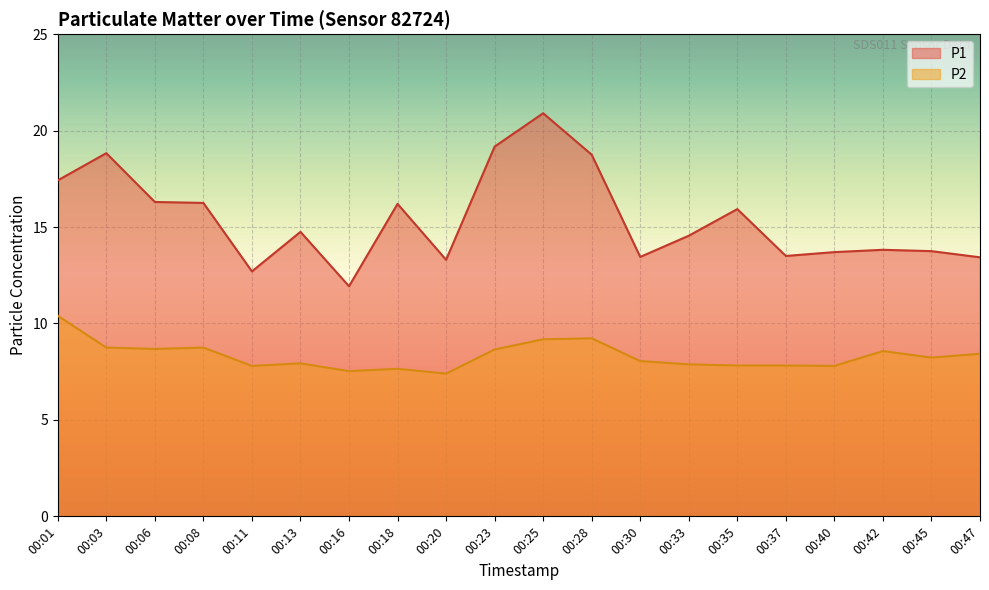

Reading right to left, transcribe all the data shown in this chart.

P1: 00:47=13.4	00:45=13.8	00:42=13.8	00:40=13.7	00:37=13.5	00:35=15.9	00:33=14.6	00:30=13.4	00:28=18.8	00:25=20.9	00:23=19.2	00:20=13.3	00:18=16.2	00:16=11.9	00:13=14.8	00:11=12.7	00:08=16.2	00:06=16.3	00:03=18.8	00:01=17.4
P2: 00:47=8.4	00:45=8.2	00:42=8.6	00:40=7.8	00:37=7.8	00:35=7.8	00:33=7.9	00:30=8.1	00:28=9.2	00:25=9.2	00:23=8.7	00:20=7.4	00:18=7.7	00:16=7.5	00:13=7.9	00:11=7.8	00:08=8.8	00:06=8.7	00:03=8.8	00:01=10.4